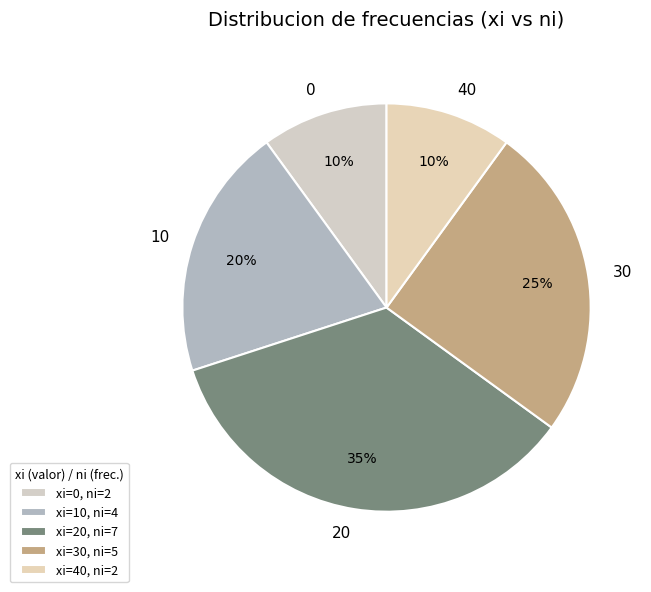

Combined, do 0 and 20 account for over 50%?

No